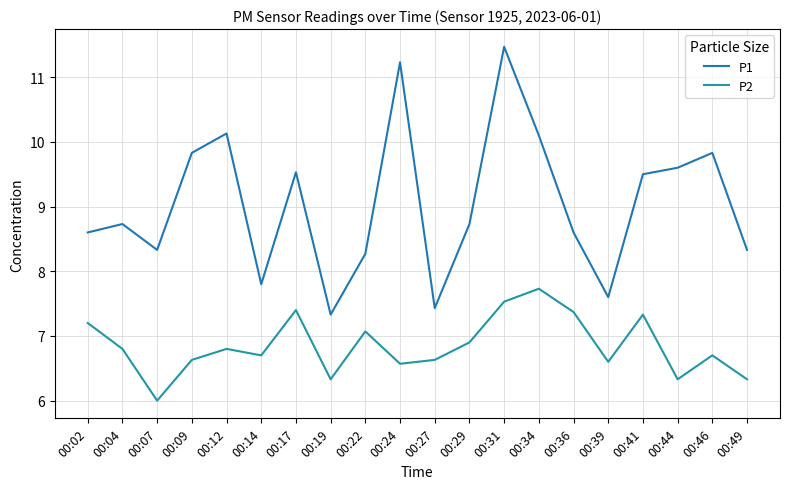

Which has a higher value, 00:02 or 00:27?

00:02